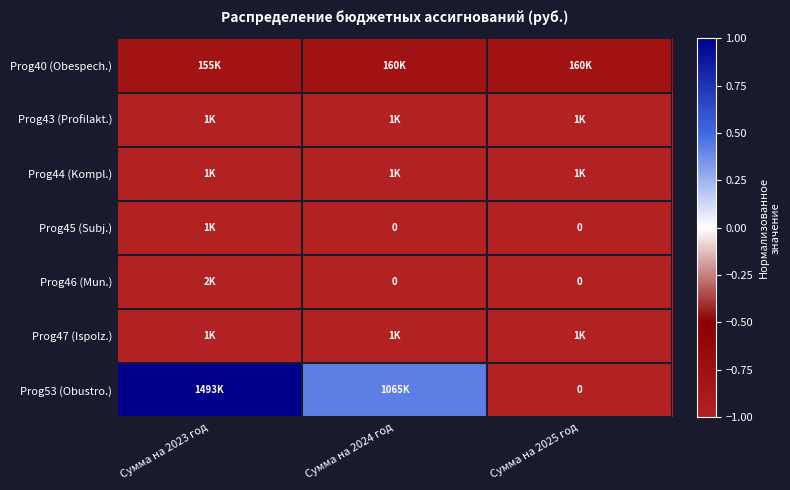

What is the difference between the highest and lowest values at Сумма на 2024 год?

1.4